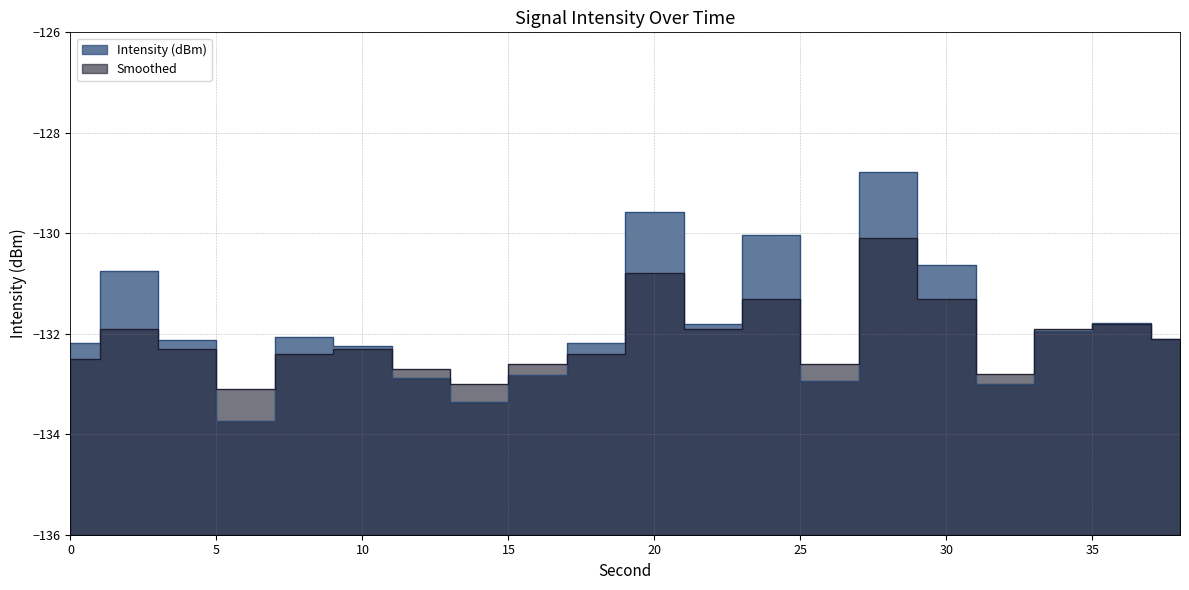

What is the sum of the Intensity (dBm) values at 16 and 34?

-264.8